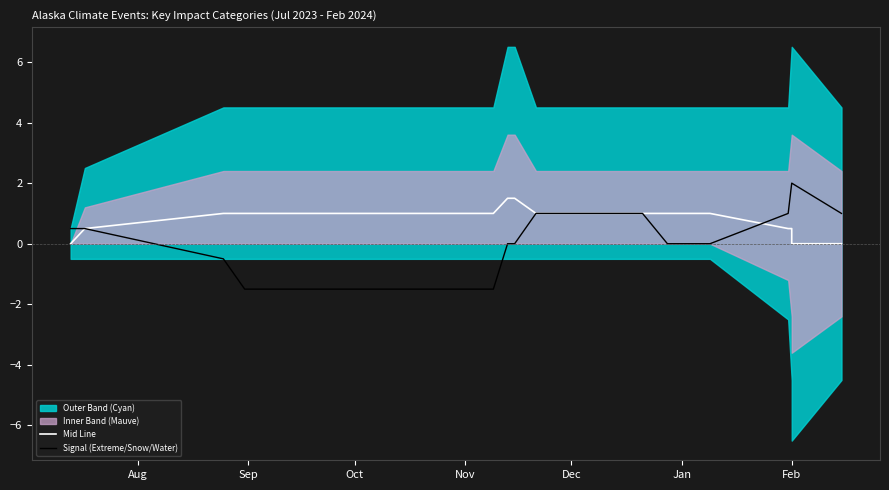

How many times do Mid Line and Signal (Extreme/Snow/Water) cross each other?

1